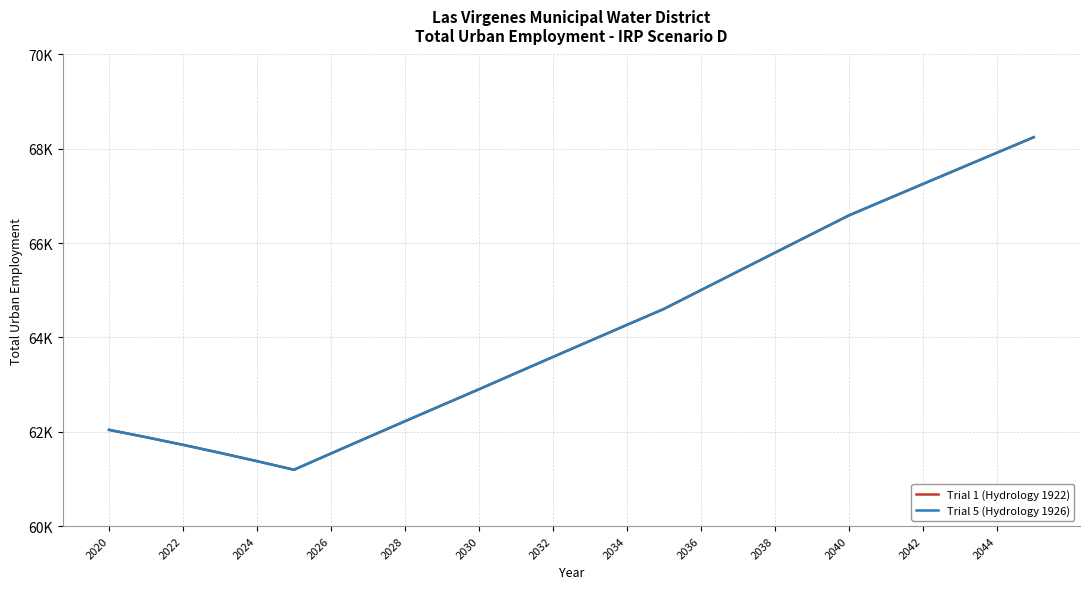

Is this an area chart (filled region under the line)?

No